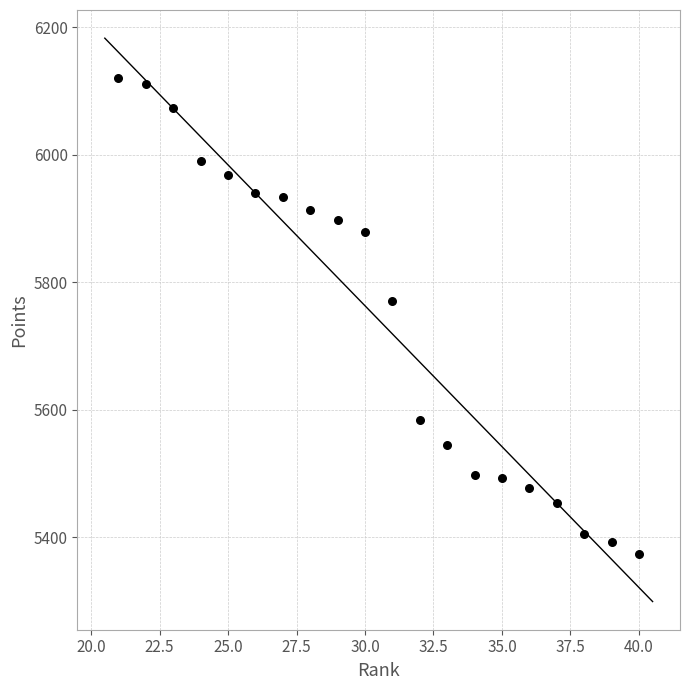

What Y value in the scatter plot is closest to 5747?

5771